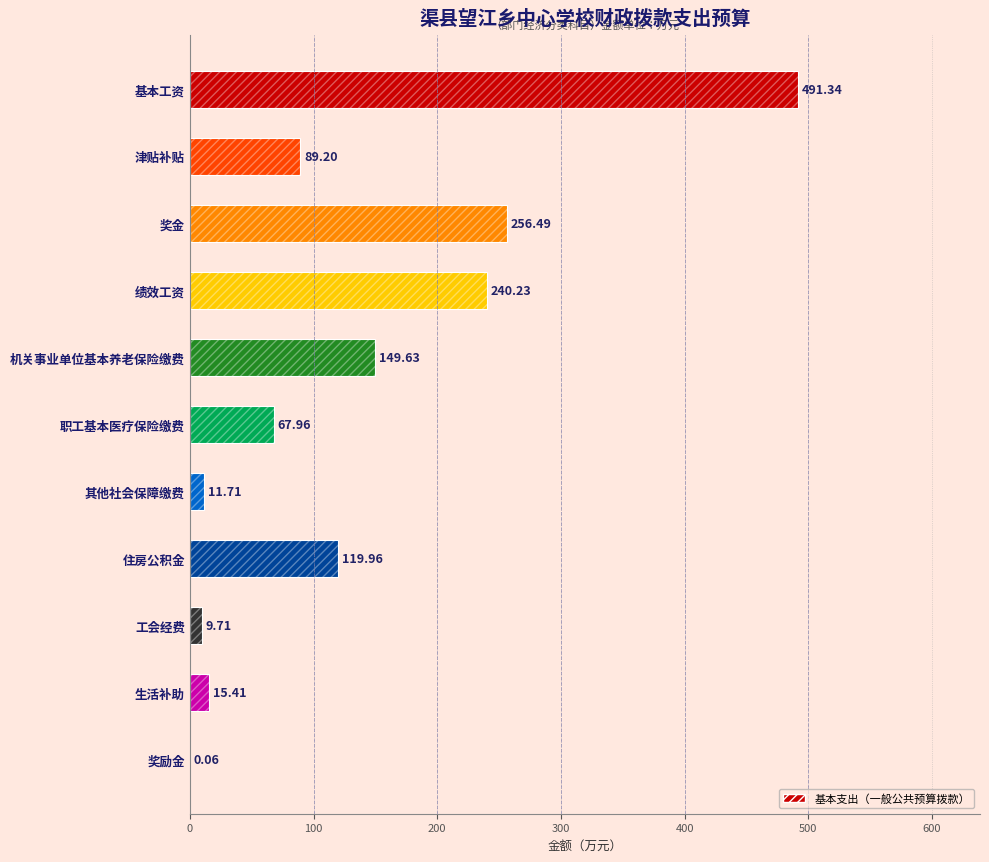

What is the smallest value displayed?

0.1